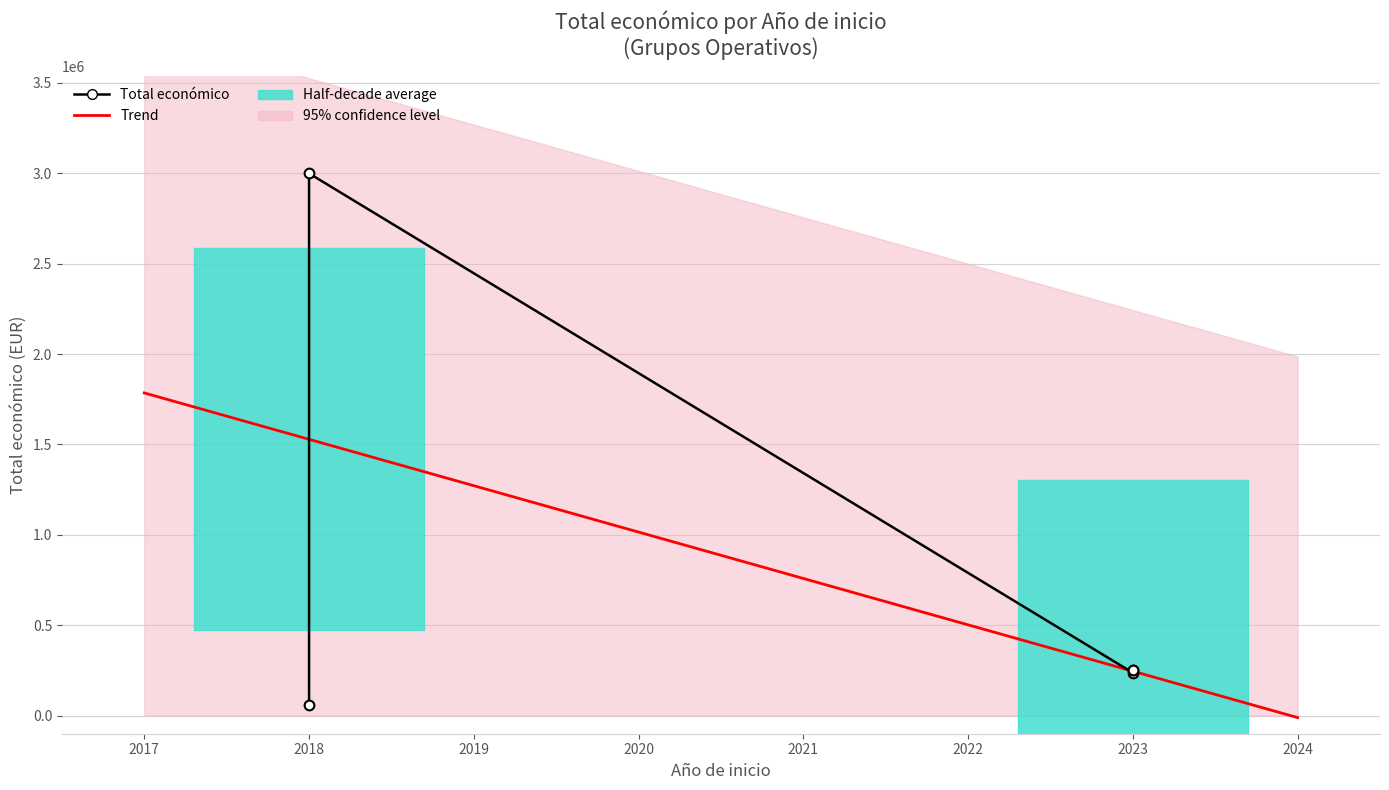

At which category does the chart reach its peak across all series?

2018